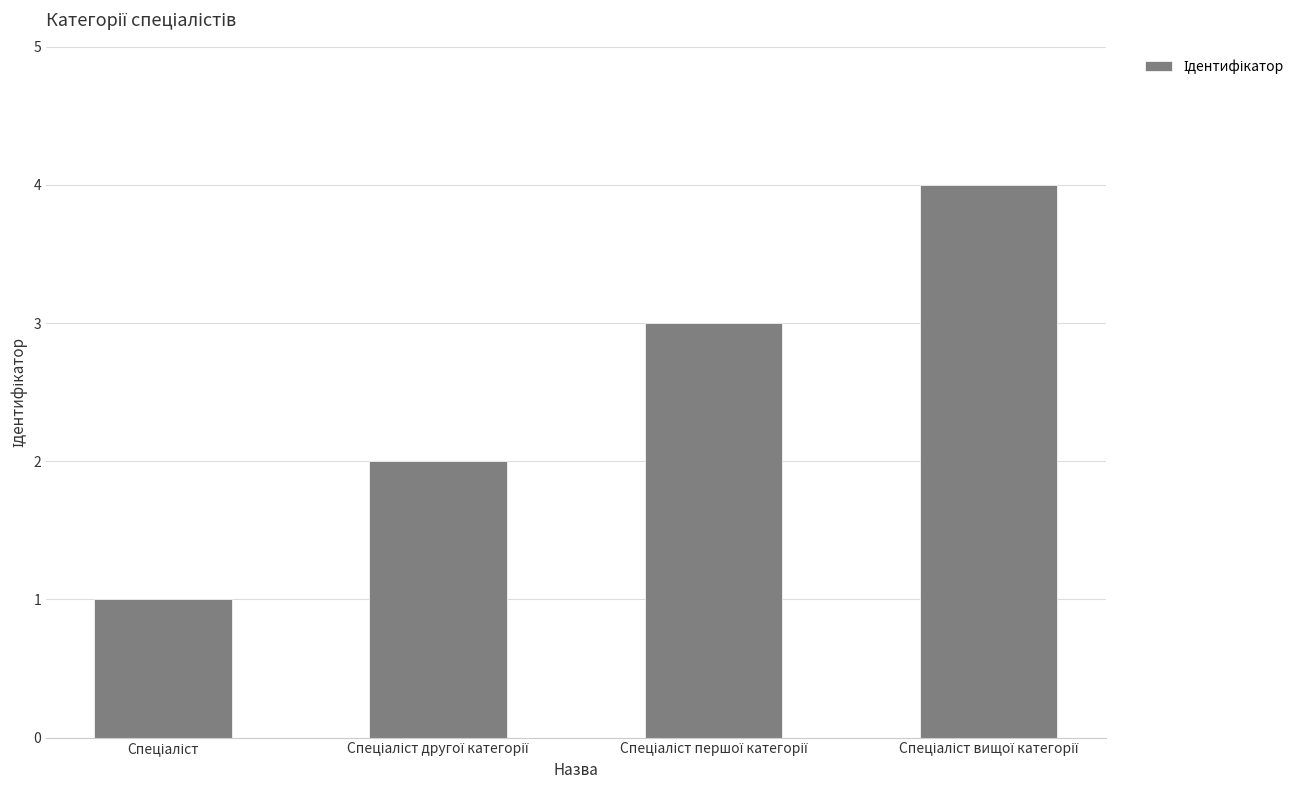

How many data points are less than 3?

2